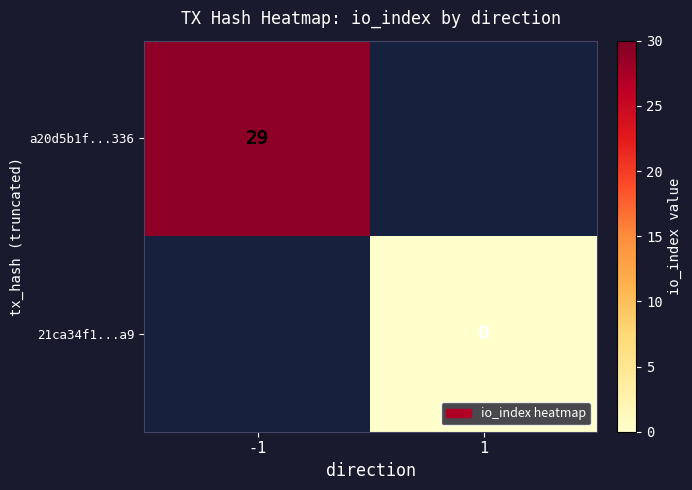

Is the value of a20d5b1f...336 at -1 greater than the value of 21ca34f1...a9 at 1?

Yes